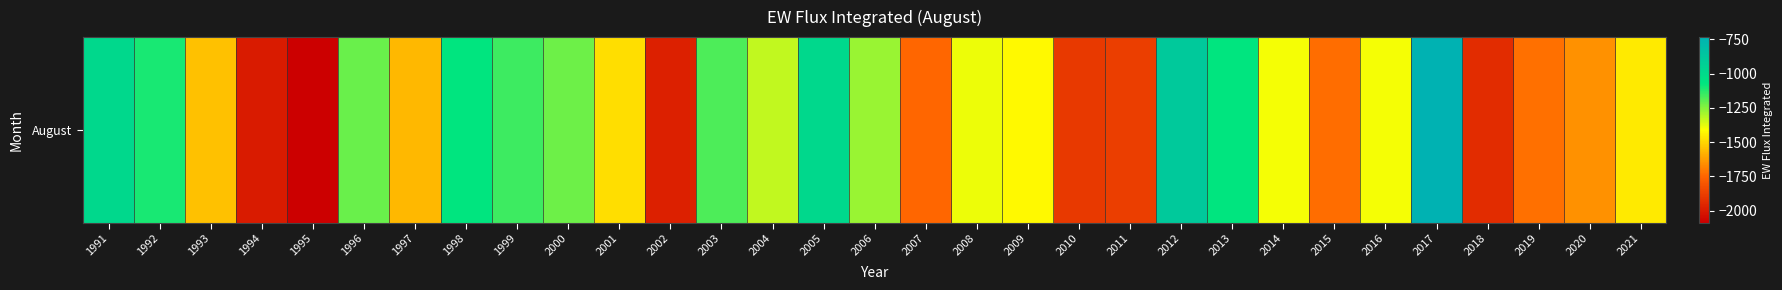

Which category has the highest value across all series?

2017